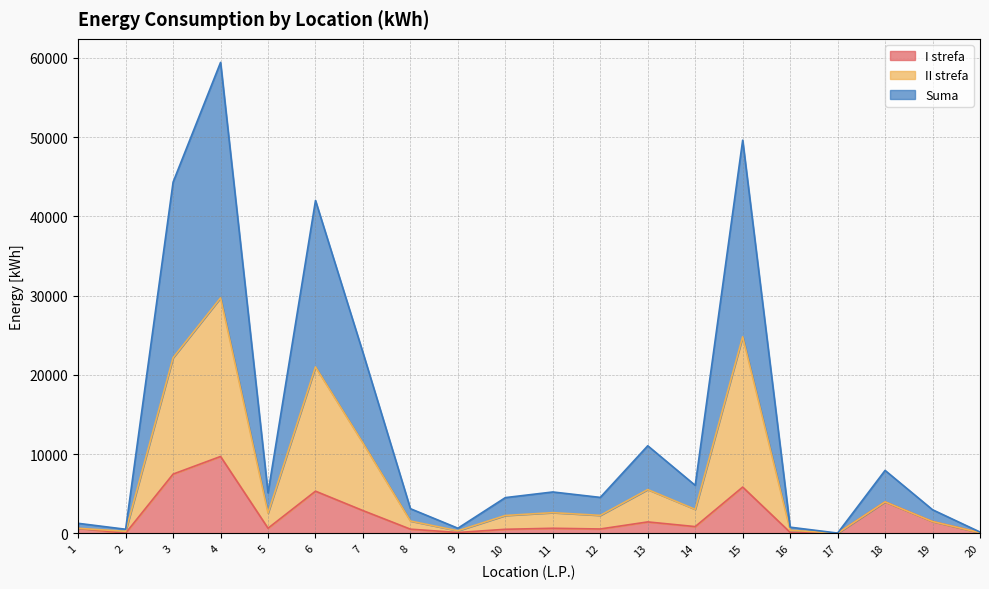

Read the Suma value at 14.

6054